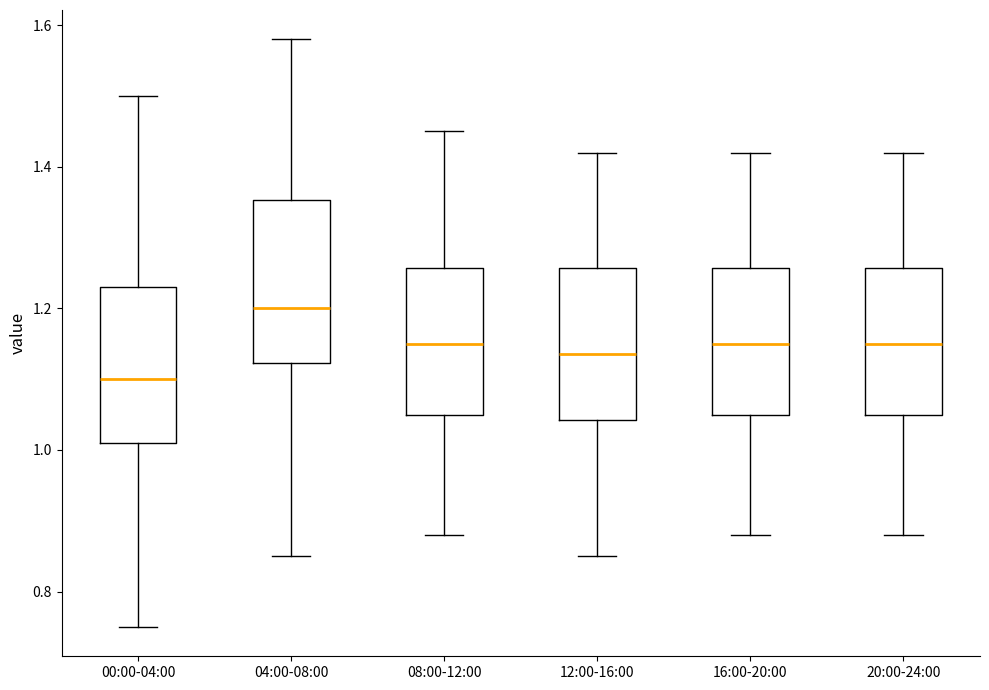

Reading left to right, read every box against the y-axis: the position of its median line, the range the box covers, and the ends of its whiskers. The values are not printed on the chart, so give them approximately, as read against the axis.

00:00-04:00: median 1.10, box 1.02 to 1.24, whiskers 0.76 to 1.50
04:00-08:00: median 1.20, box 1.12 to 1.36, whiskers 0.86 to 1.58
08:00-12:00: median 1.16, box 1.06 to 1.26, whiskers 0.88 to 1.46
12:00-16:00: median 1.14, box 1.04 to 1.26, whiskers 0.86 to 1.42
16:00-20:00: median 1.16, box 1.06 to 1.26, whiskers 0.88 to 1.42
20:00-24:00: median 1.16, box 1.06 to 1.26, whiskers 0.88 to 1.42